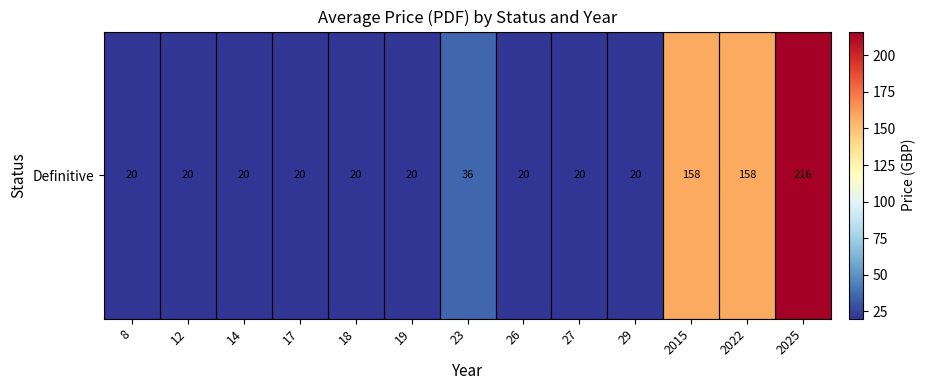

What is the sum of the values at 19 and 18?

40.0